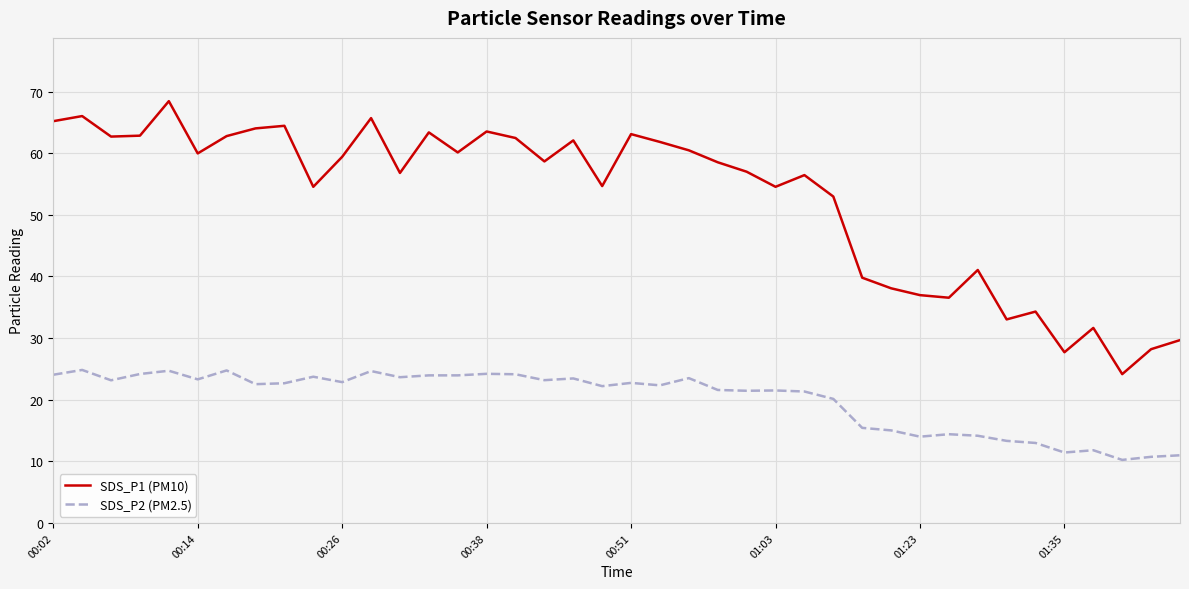

True or false: SDS_P1 (PM10) and SDS_P2 (PM2.5) intersect in this chart.

False